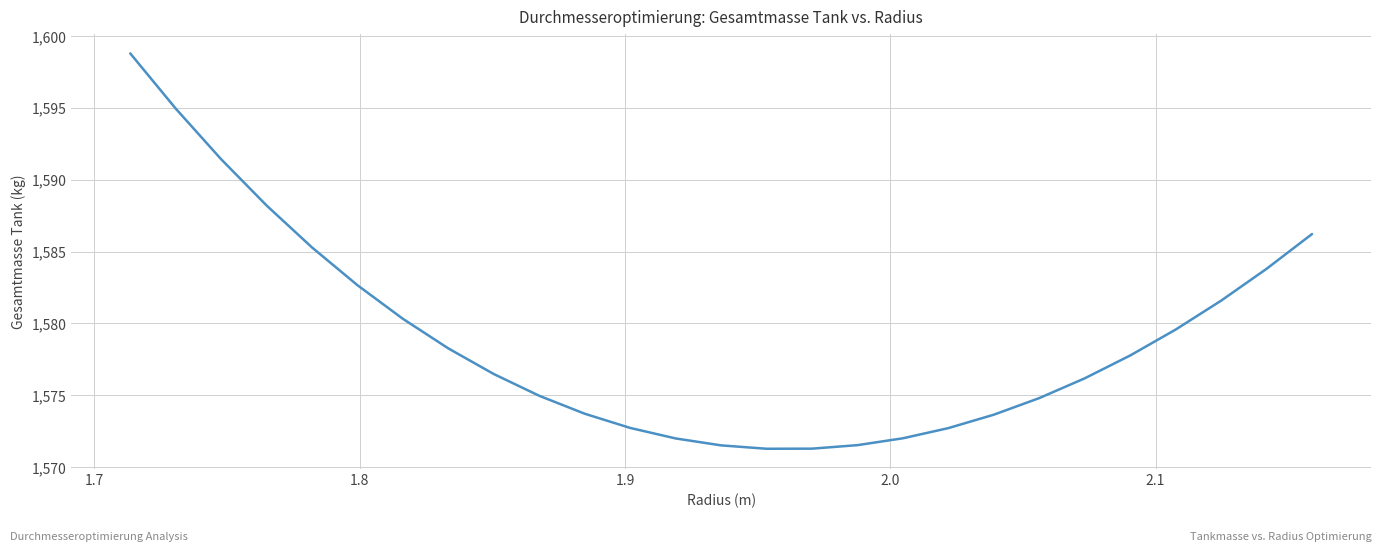

What is the difference between the maximum and second lowest values?

27.5